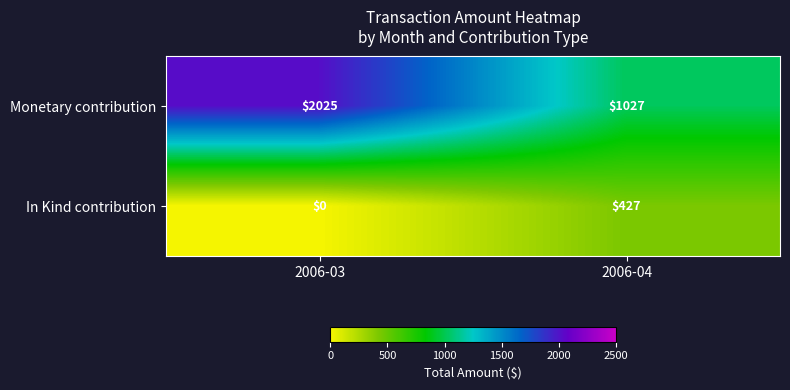

How many distinct data groups are displayed?

2